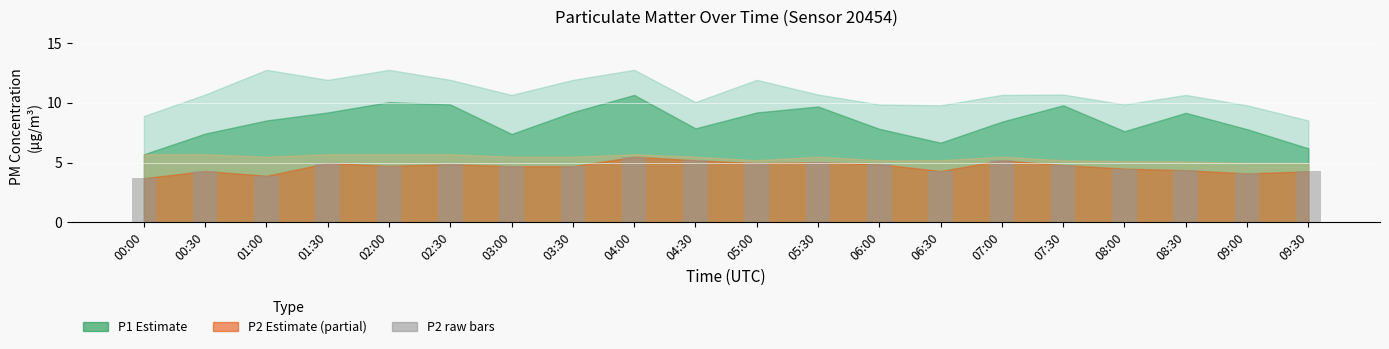

How many data points are above 4?

18